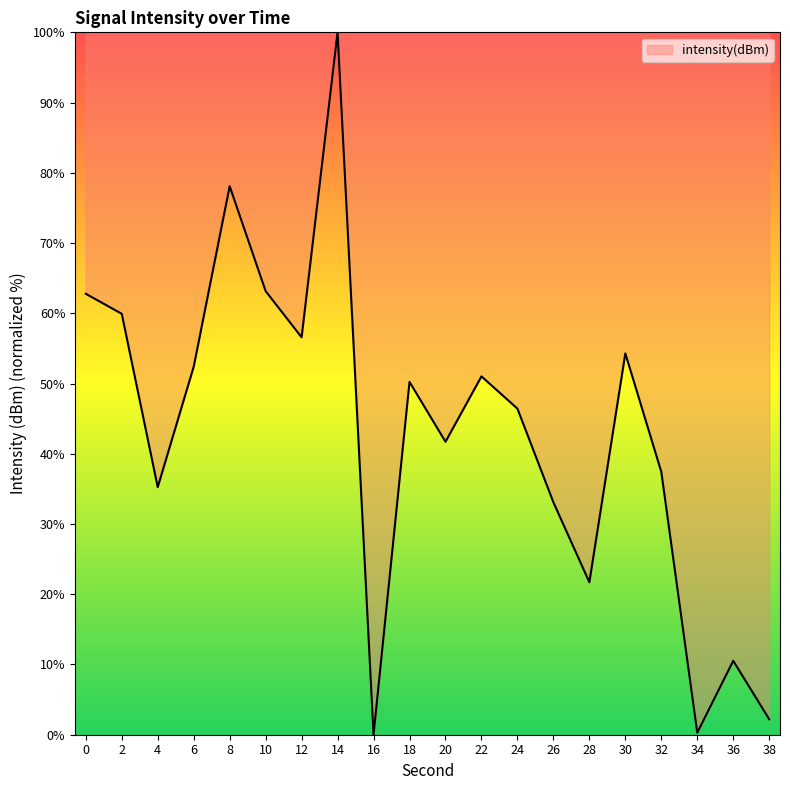

What is the difference between the maximum and minimum values?

100.0